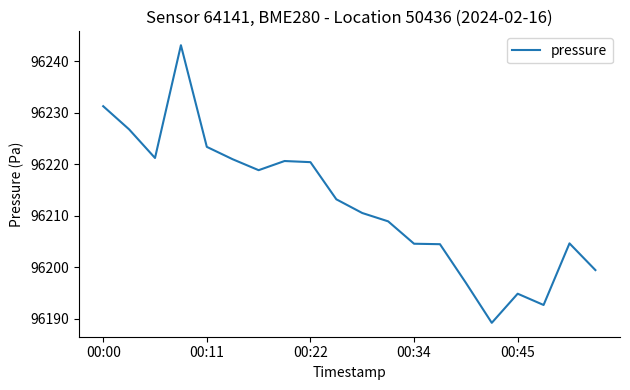

What is the smallest value displayed?

96189.2